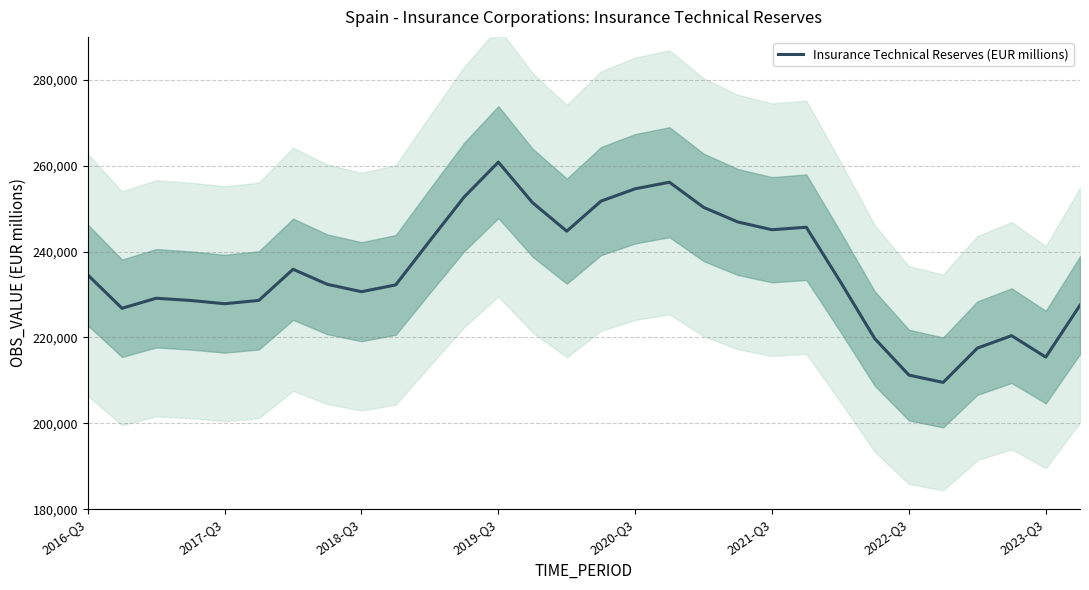

What is the average value?

235455